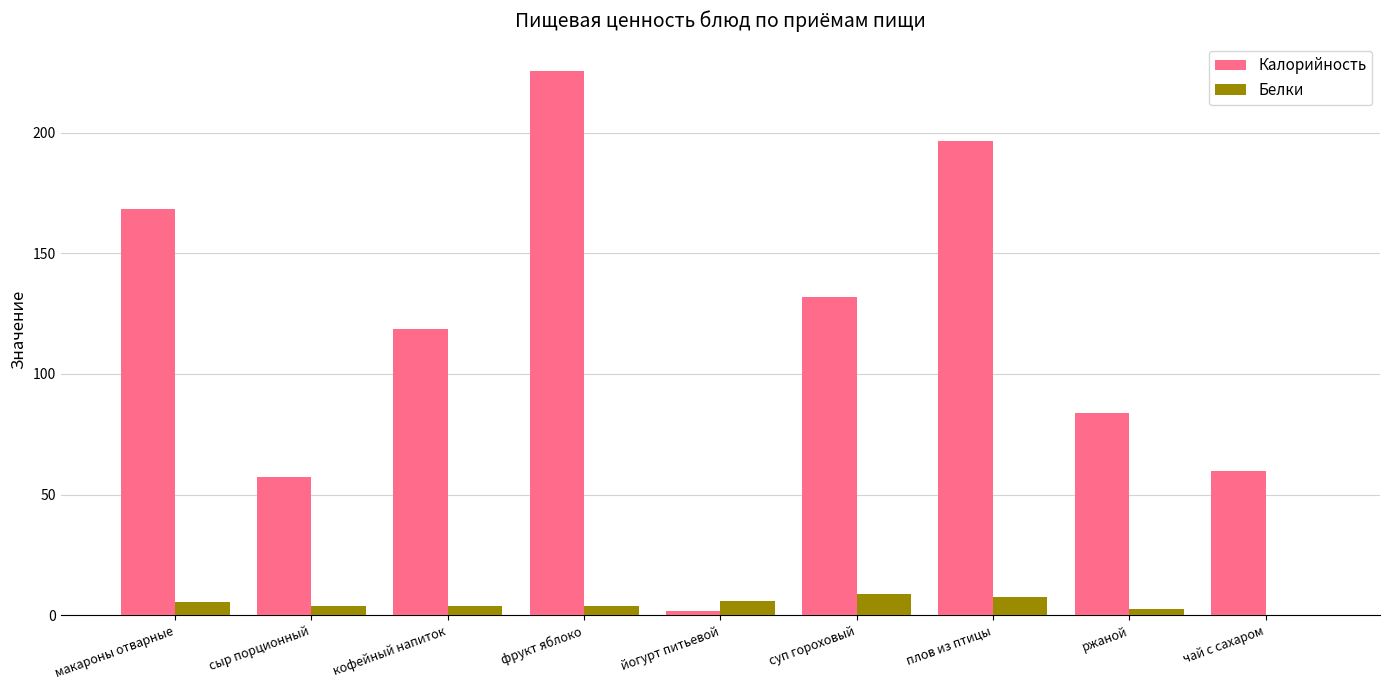

What value does the Калорийность series have at плов из птицы?

196.5